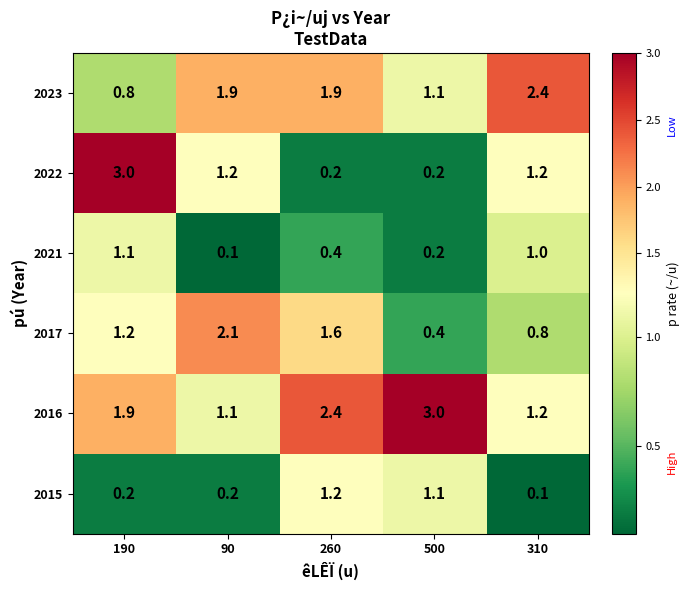

What is the approximate value of 2016 at 310?

1.2